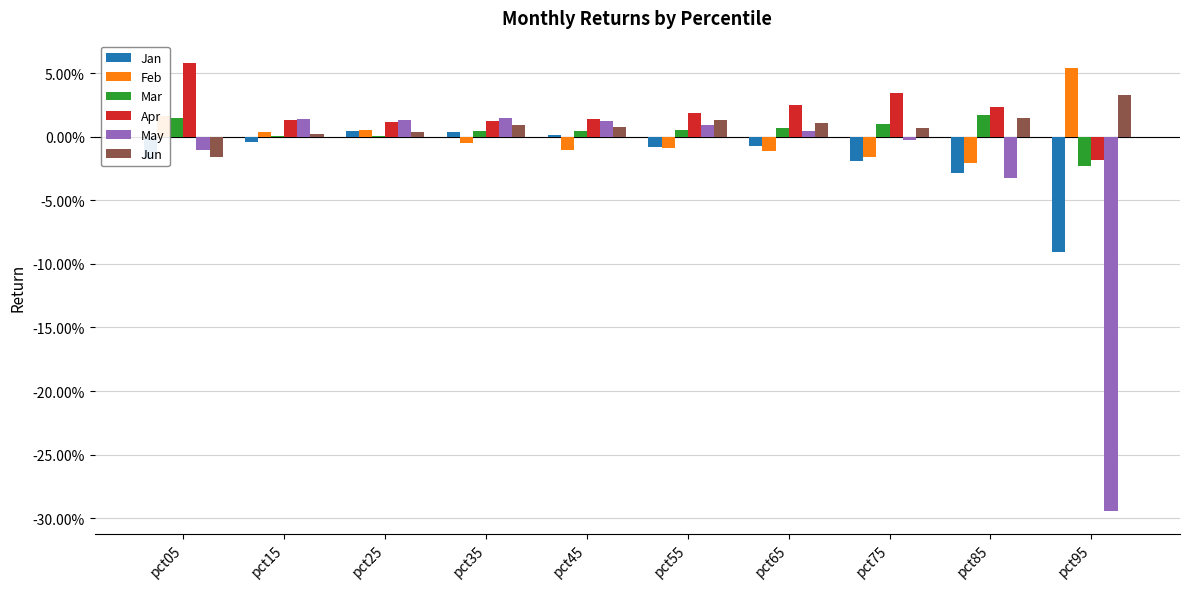

What is the difference between the maximum and minimum values in the Apr series?

0.1